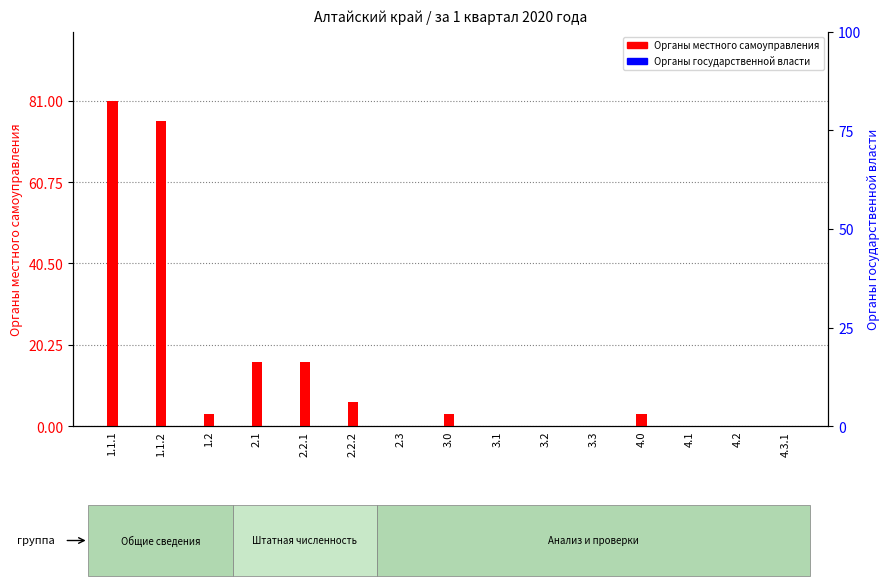

Is it true that Органы местного самоуправления equals 16 at 2.2.1?

True